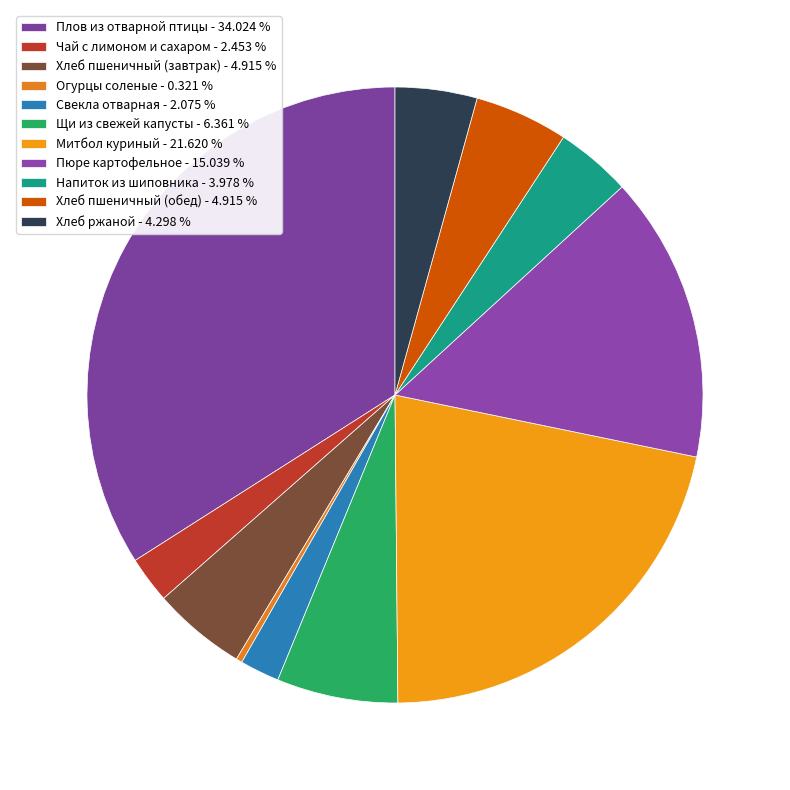

What percentage do Хлеб ржаной and Свекла отварная together represent?

6.4%